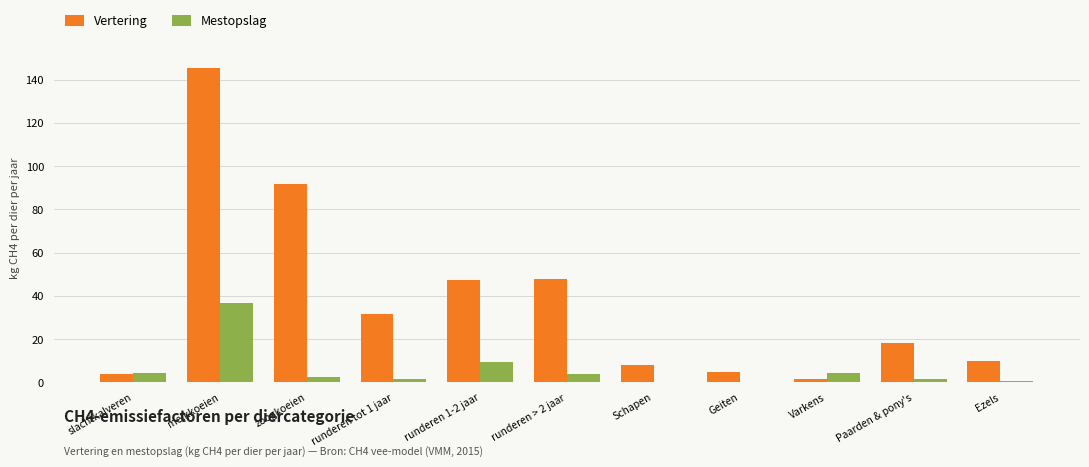

True or false: Mestopslag has a value of 4.5 at Varkens.

True